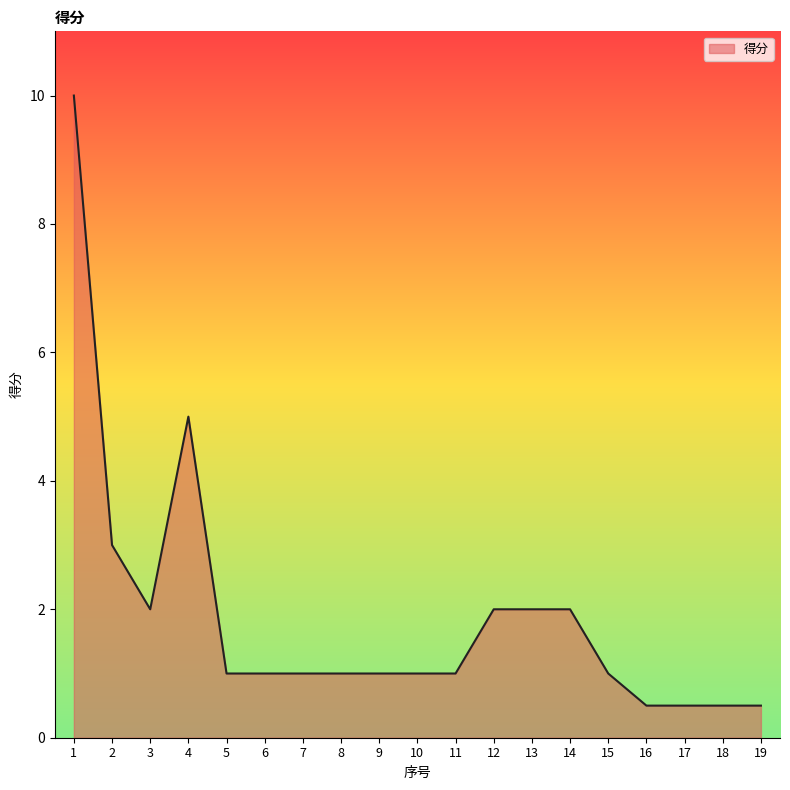

What is the difference between the values at 15 and 1?

9.0